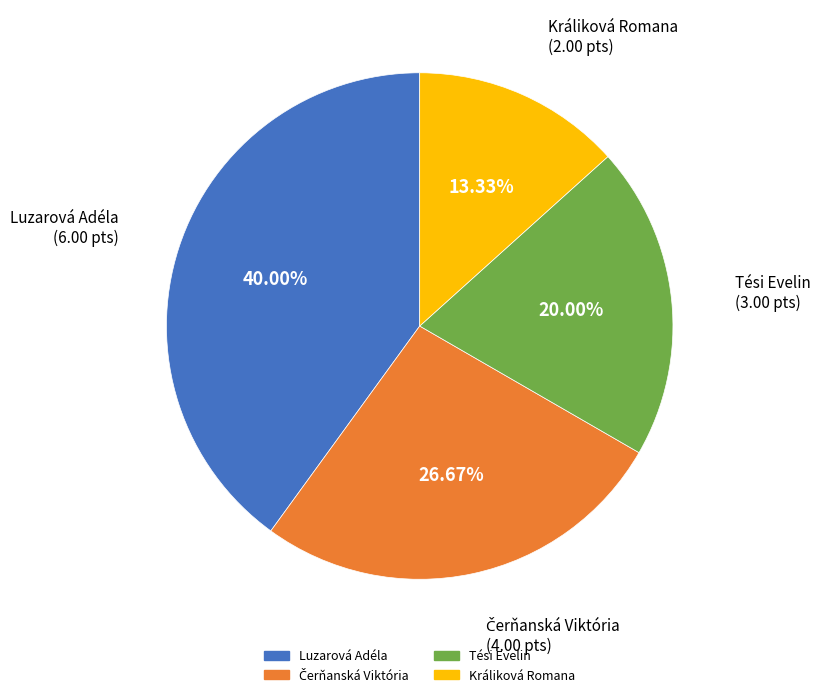

What is the smallest slice in the pie chart?

Králiková Romana